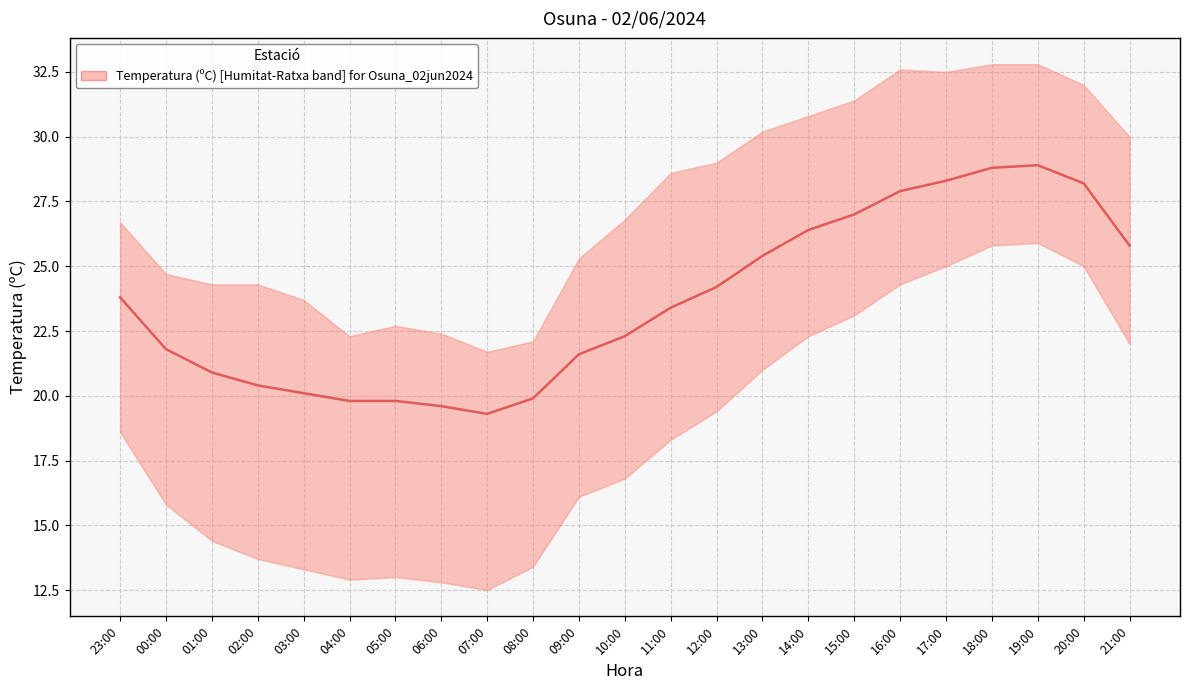

Reading left to right, transcribe all the data shown in this chart.

23:00=23.8	00:00=21.8	01:00=20.9	02:00=20.4	03:00=20.1	04:00=19.8	05:00=19.8	06:00=19.6	07:00=19.3	08:00=19.9	09:00=21.6	10:00=22.3	11:00=23.4	12:00=24.2	13:00=25.4	14:00=26.4	15:00=27.0	16:00=27.9	17:00=28.3	18:00=28.8	19:00=28.9	20:00=28.2	21:00=25.8